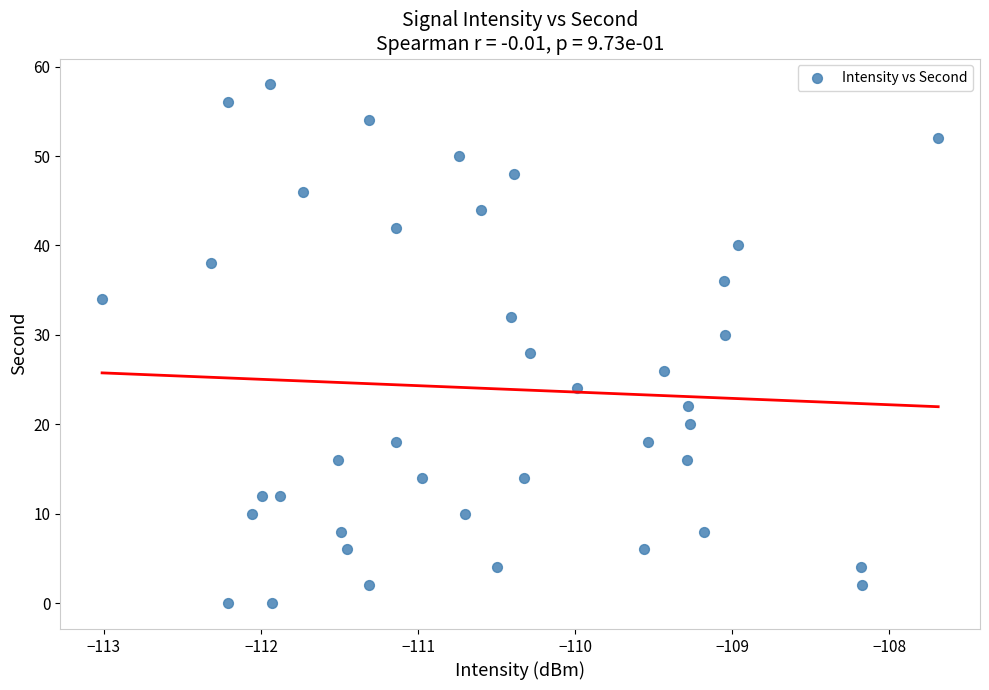

What is the range of Y values (max minus min)?

58